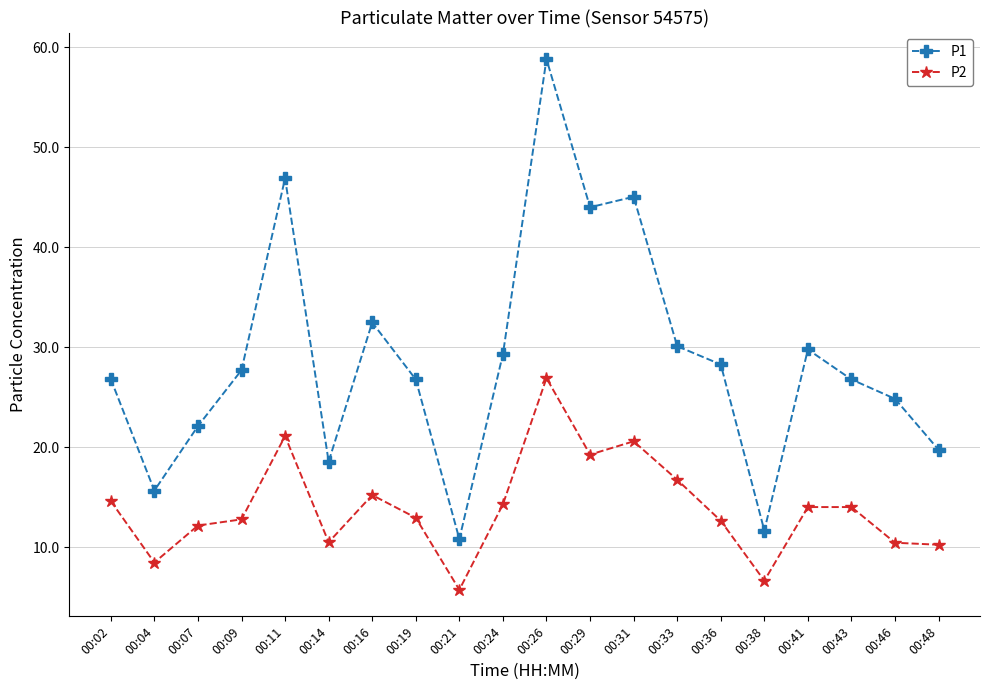

At how many categories does at least one series exceed 9?

20